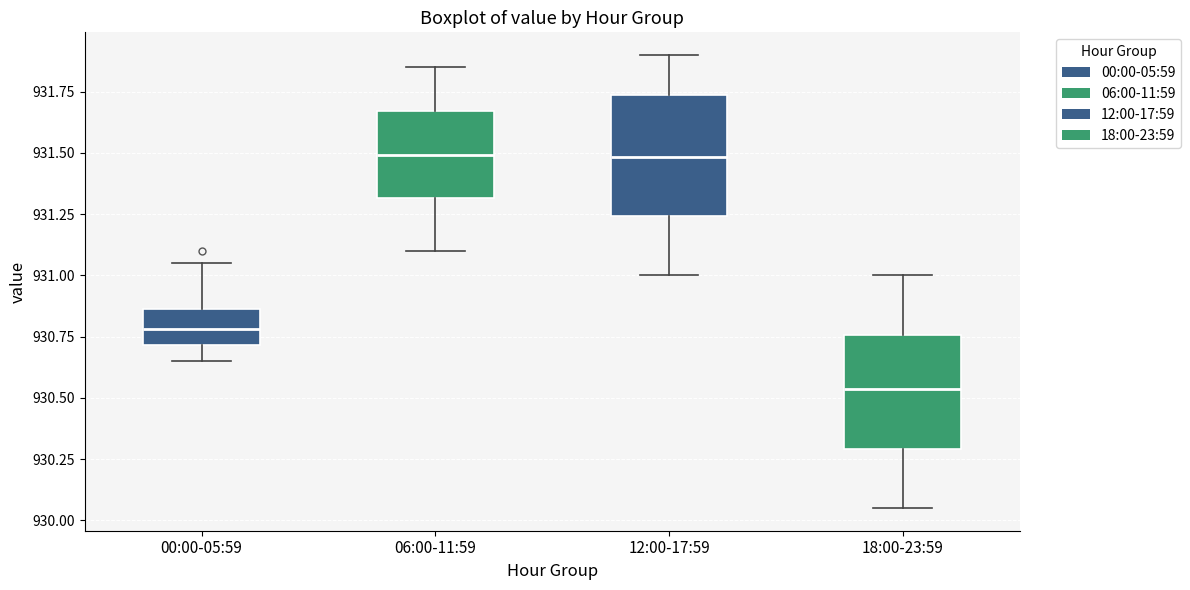

Reading left to right, read every box against the y-axis: the position of its median line, the range the box covers, and the ends of its whiskers. The values are not printed on the chart, so give them approximately, as read against the axis.

00:00-05:59: median 930.80, box 930.70 to 930.85, whiskers 930.65 to 931.05
06:00-11:59: median 931.50, box 931.30 to 931.65, whiskers 931.10 to 931.85
12:00-17:59: median 931.50, box 931.25 to 931.75, whiskers 931.00 to 931.90
18:00-23:59: median 930.55, box 930.30 to 930.75, whiskers 930.05 to 931.00